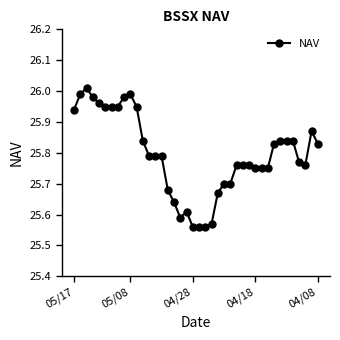

How many distinct data groups are displayed?

1